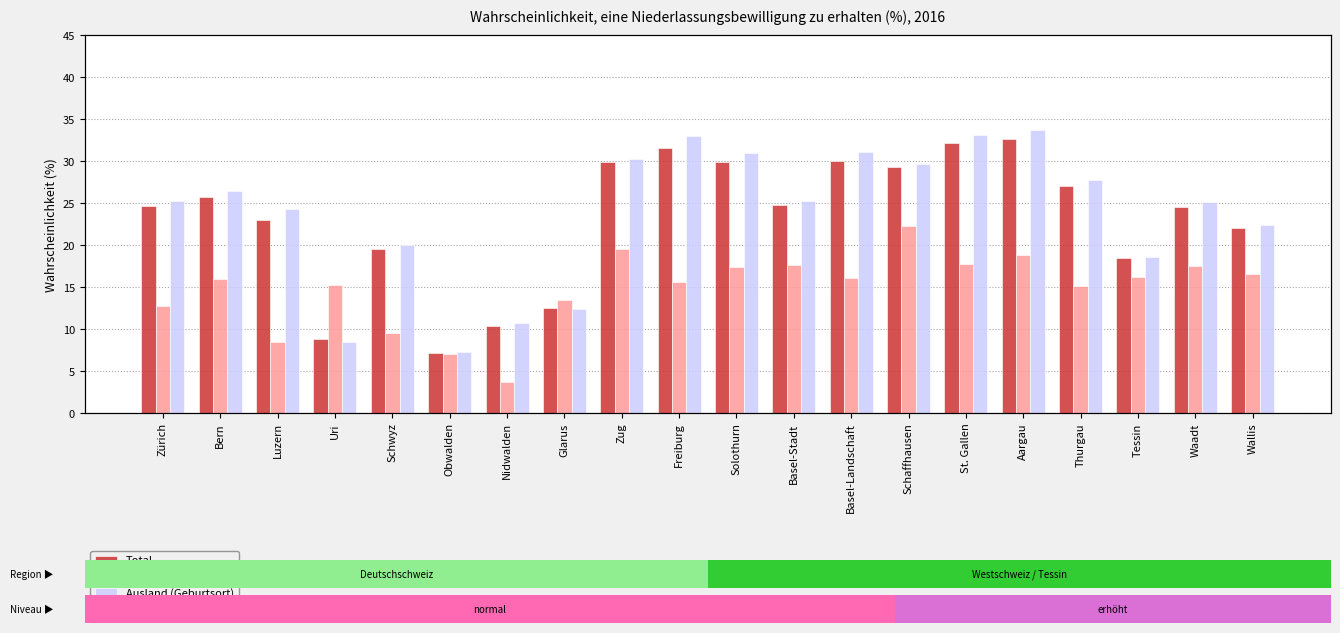

What is the total value across all series at Thurgau?

70.0